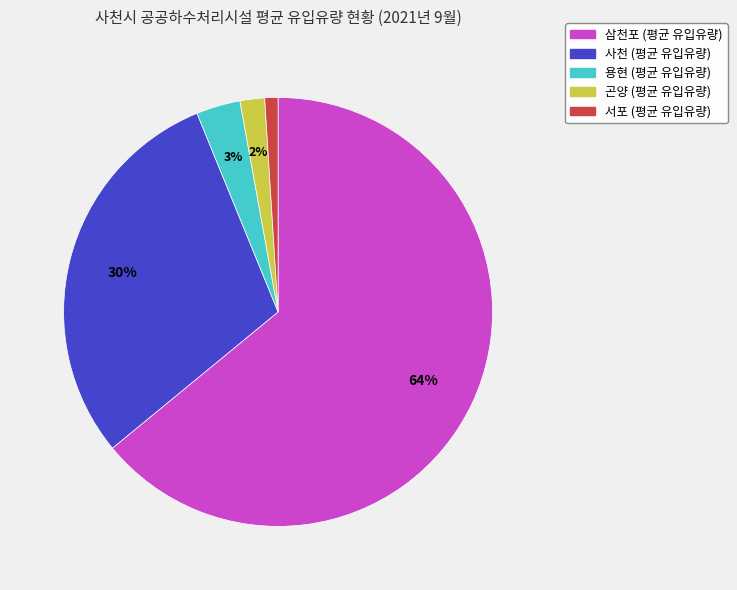

The 서포 slice represents 11% of the pie. True or false?

False